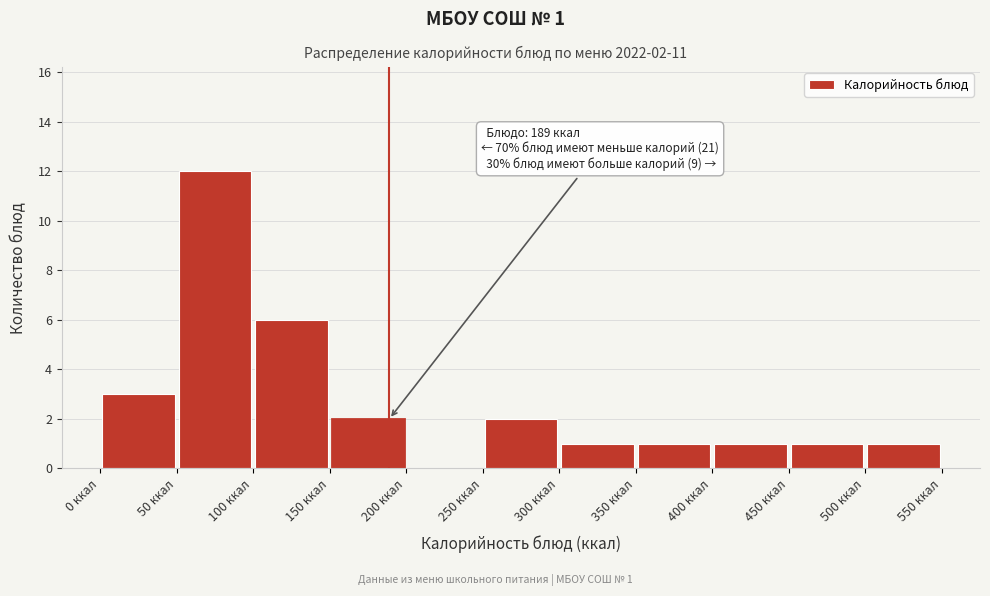

Which range on the x-axis has the tallest bar?

50 to 100